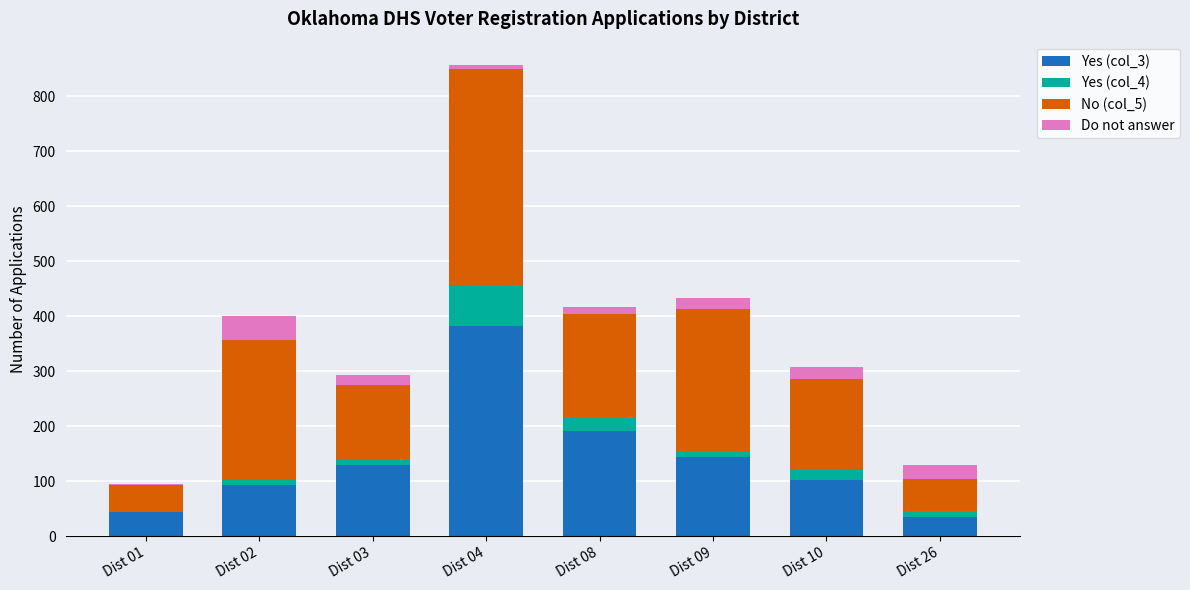

At which category is the sum across all series the highest?

Dist 04